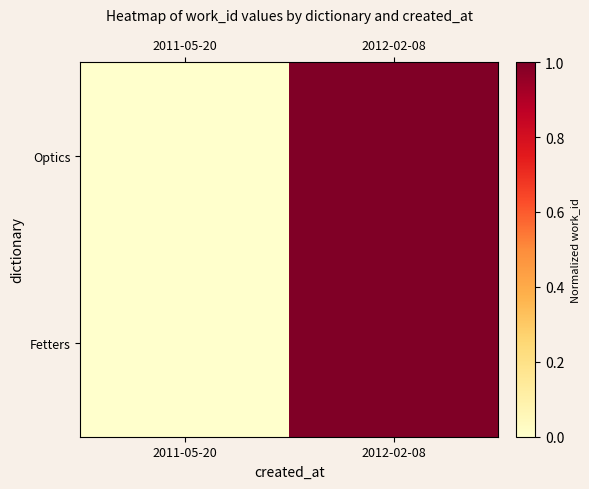

Which series has the largest total across all categories?

Optics